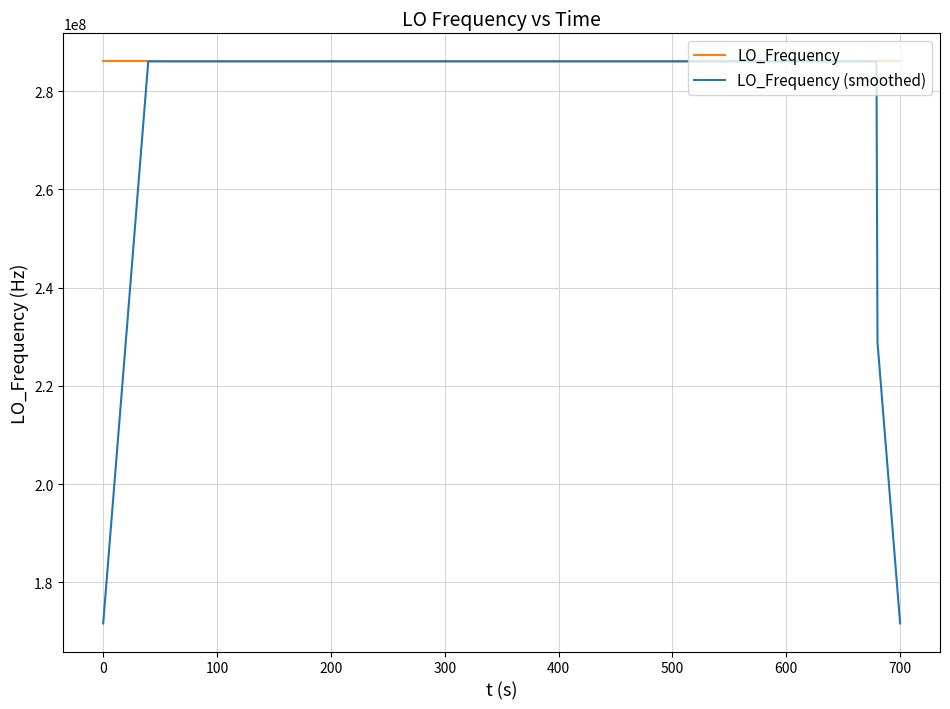

List the series in order of their overall mean, lowest first.

LO_Frequency (smoothed), LO_Frequency